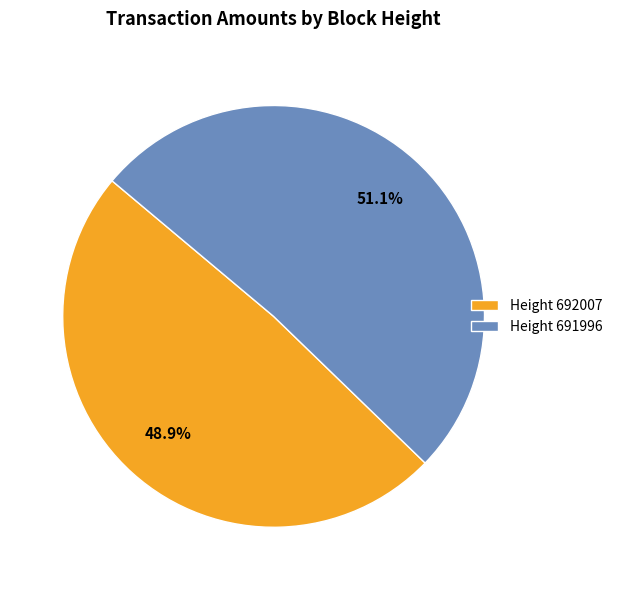

Between Height 691996 and Height 692007, which is larger?

Height 691996